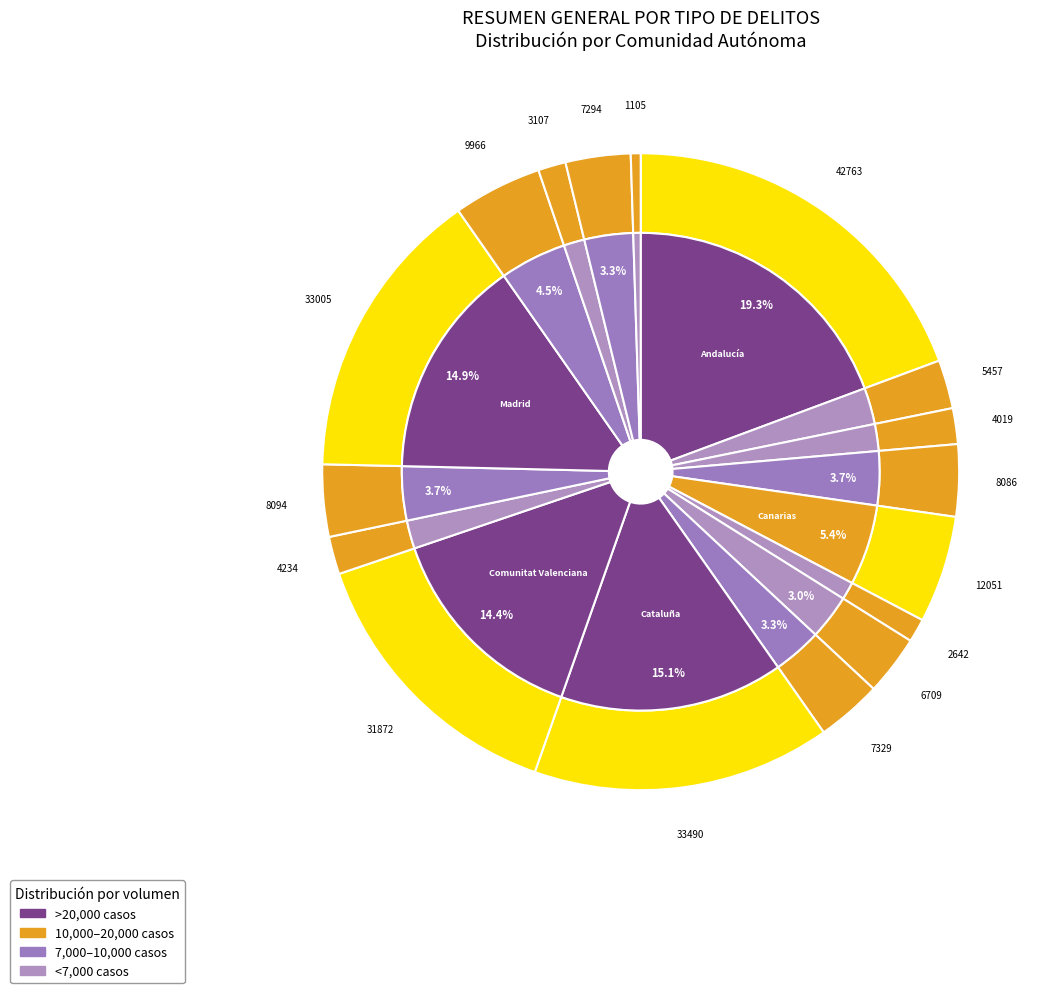

Approximately how many times larger is the value at Extremadura compared to La Rioja?

3.8